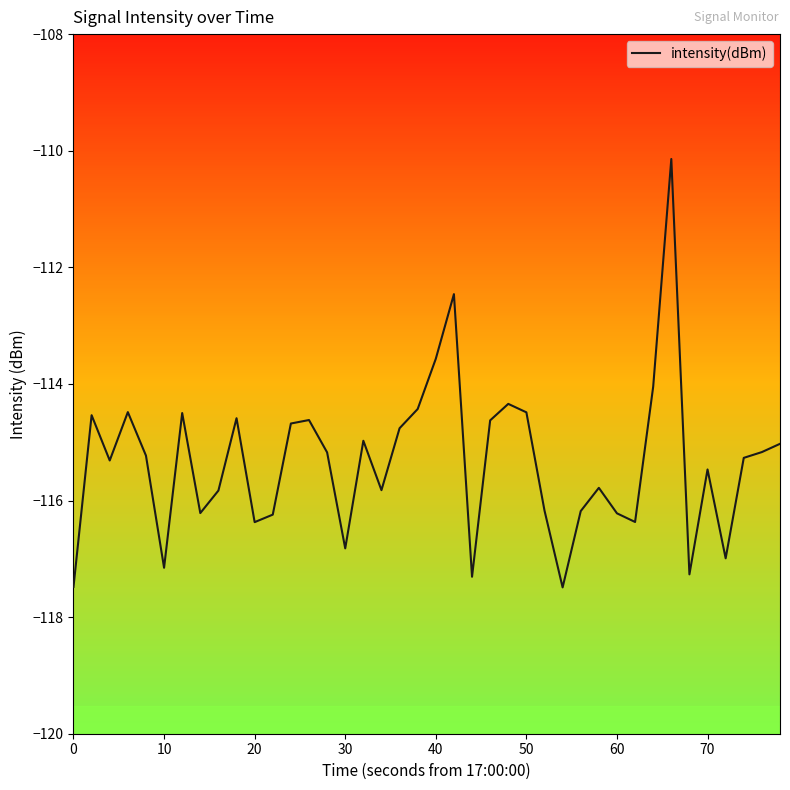

What is the difference between the maximum and minimum values?

7.3